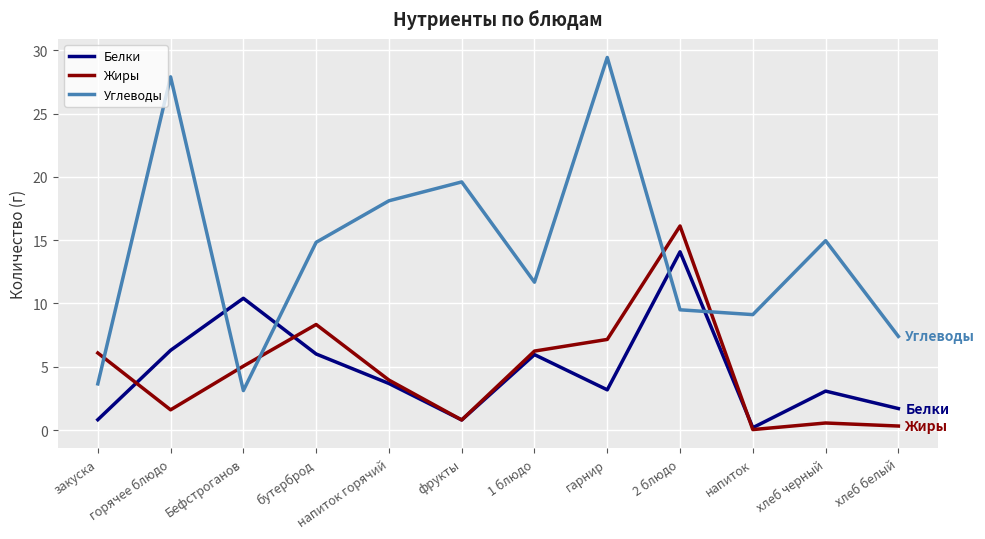

What is the greatest value displayed?

29.4